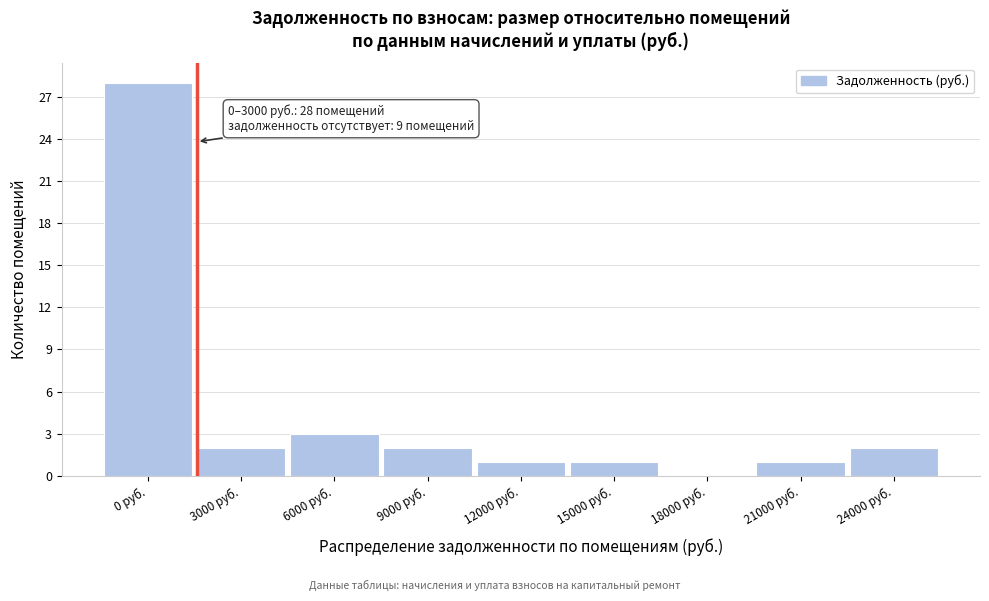

Reading left to right, list all the values displayed in this chart.

0 руб.=28	3000 руб.=2	6000 руб.=3	9000 руб.=2	12000 руб.=1	15000 руб.=1	18000 руб.=0	21000 руб.=1	24000 руб.=2